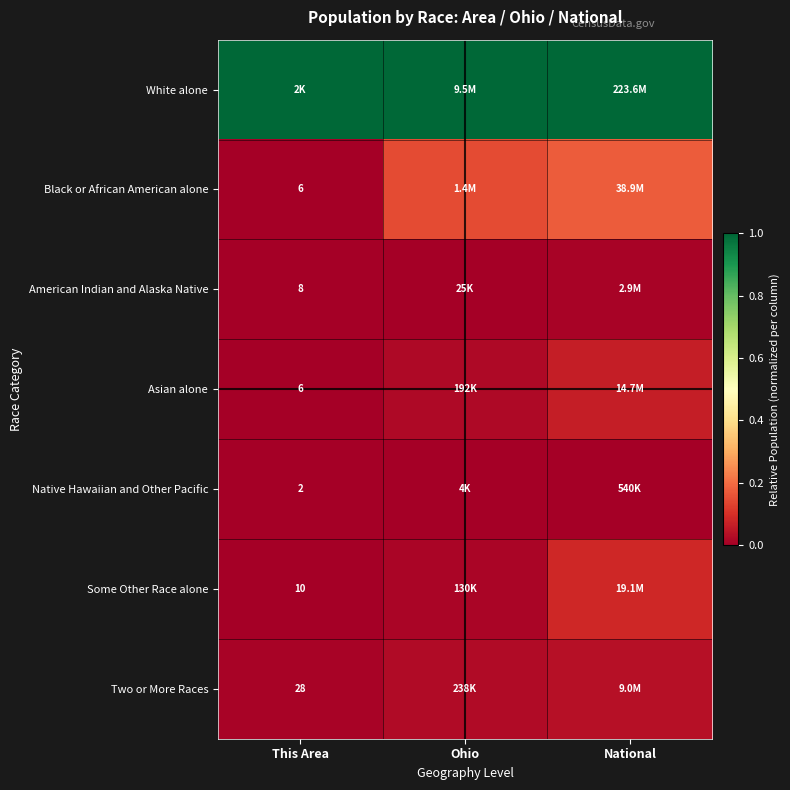

Which series has the widest spread of values?

Black or African American alone